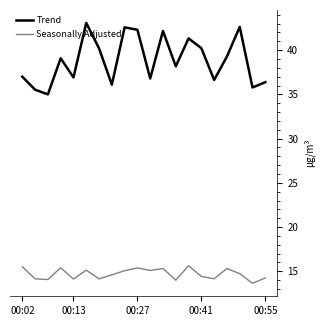

What is the difference between the maximum and minimum values in the Seasonally Adjusted series?

2.0